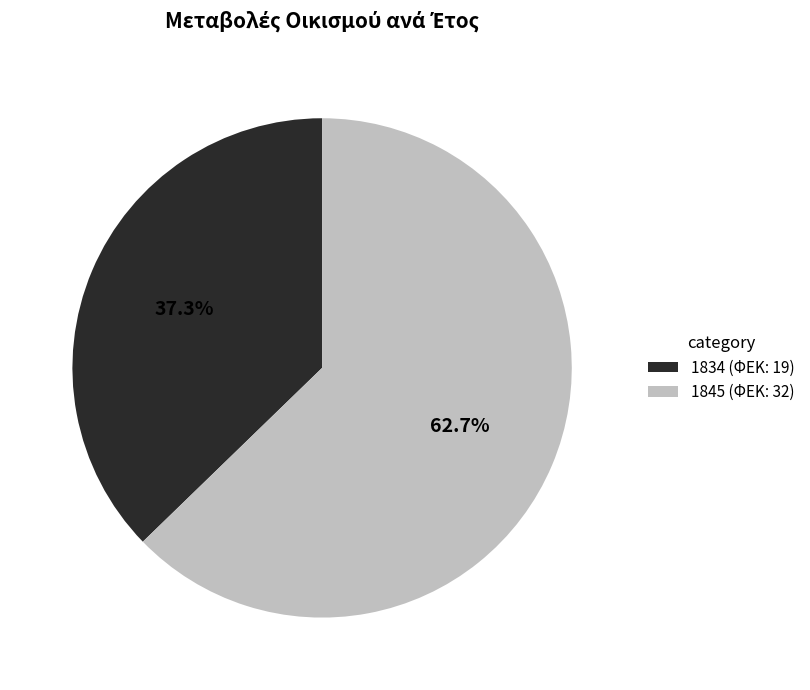

Is it true that 1834 is 48% of the pie?

False